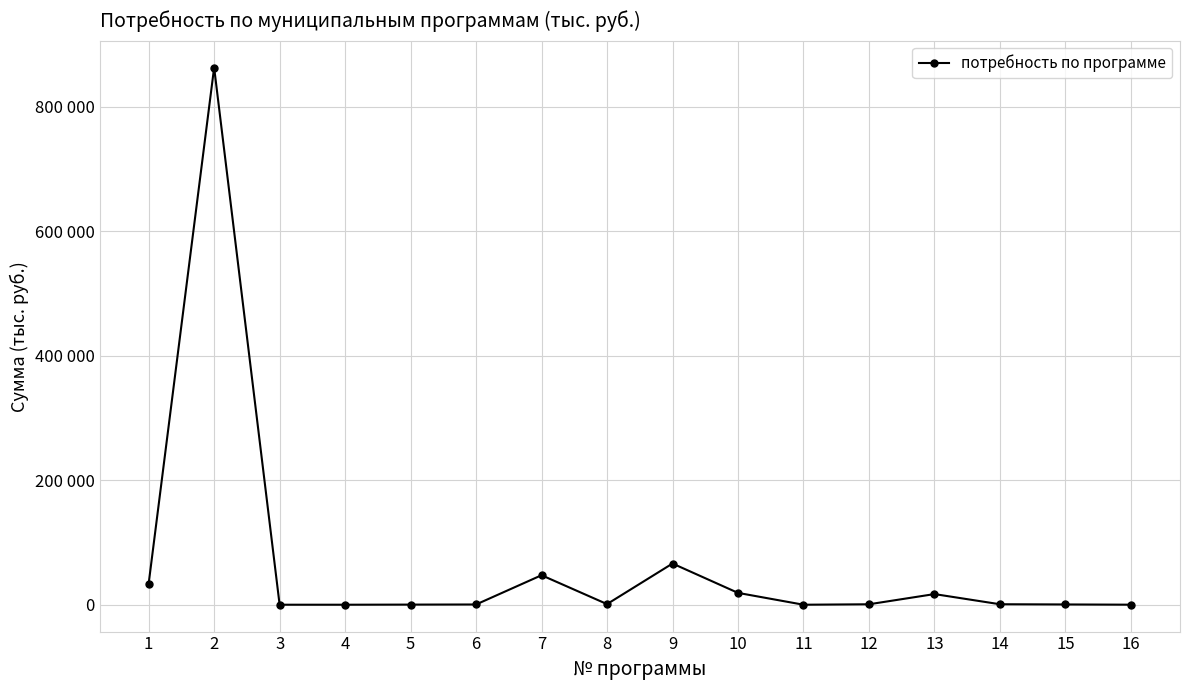

Is this an area chart (filled region under the line)?

No